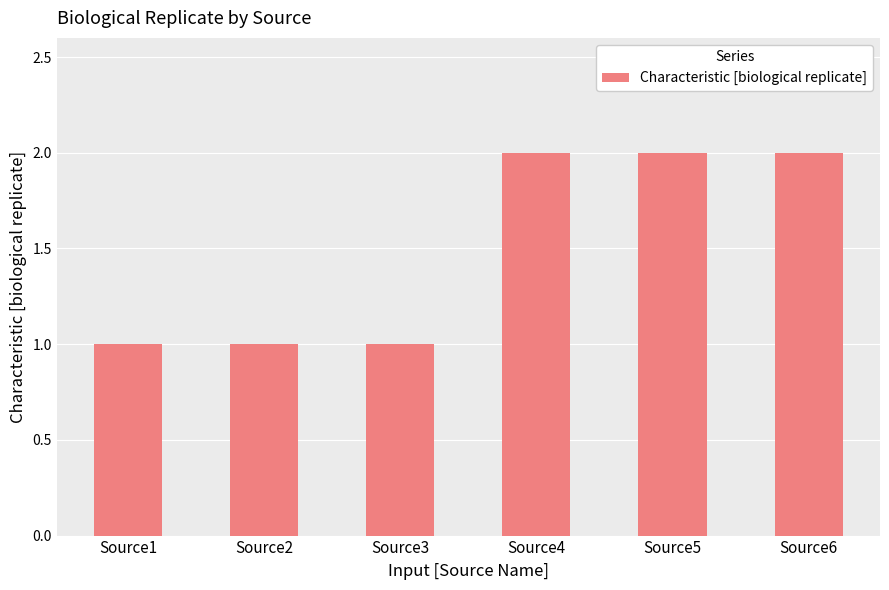

What is the smallest value displayed?

1